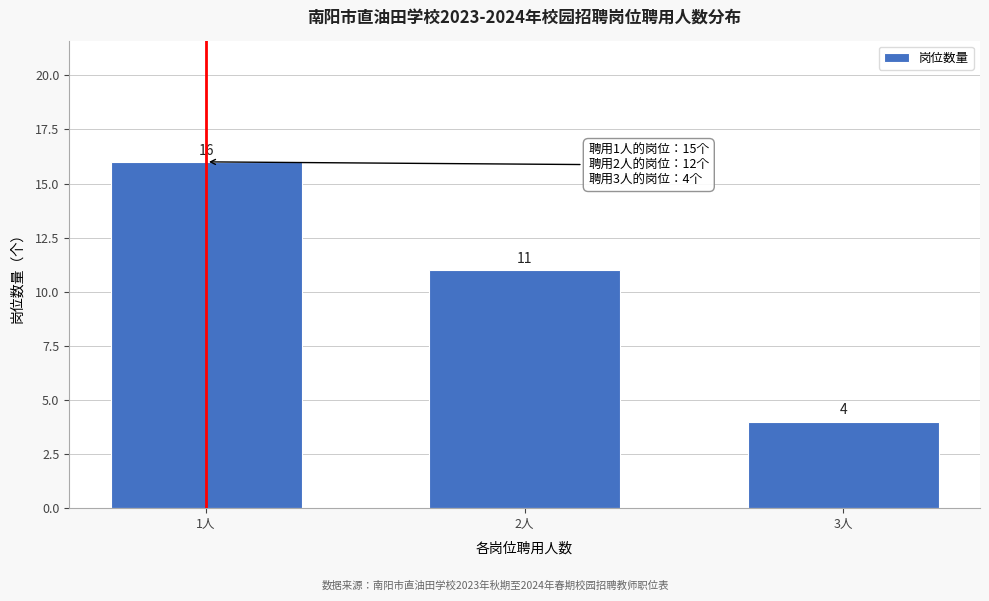

Reading left to right, transcribe all the data shown in this chart.

16	11	4